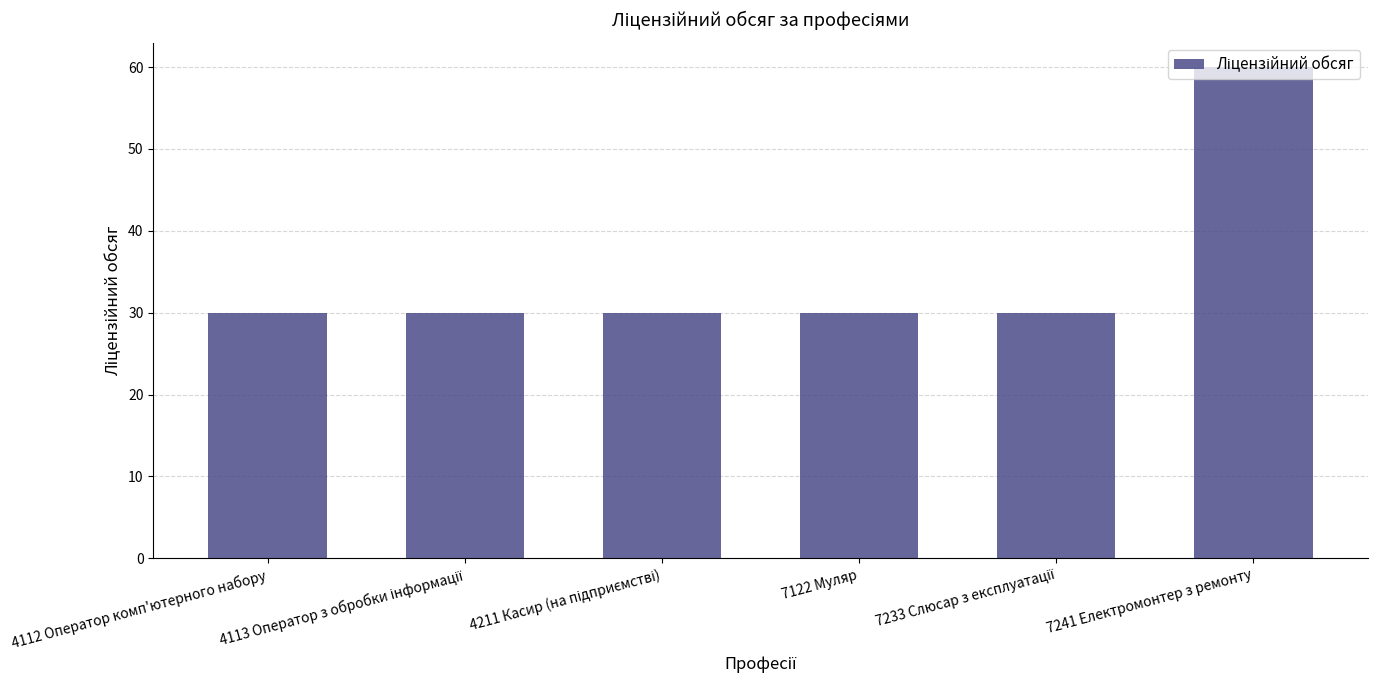

What is the value of the 6th bar from the left?

60